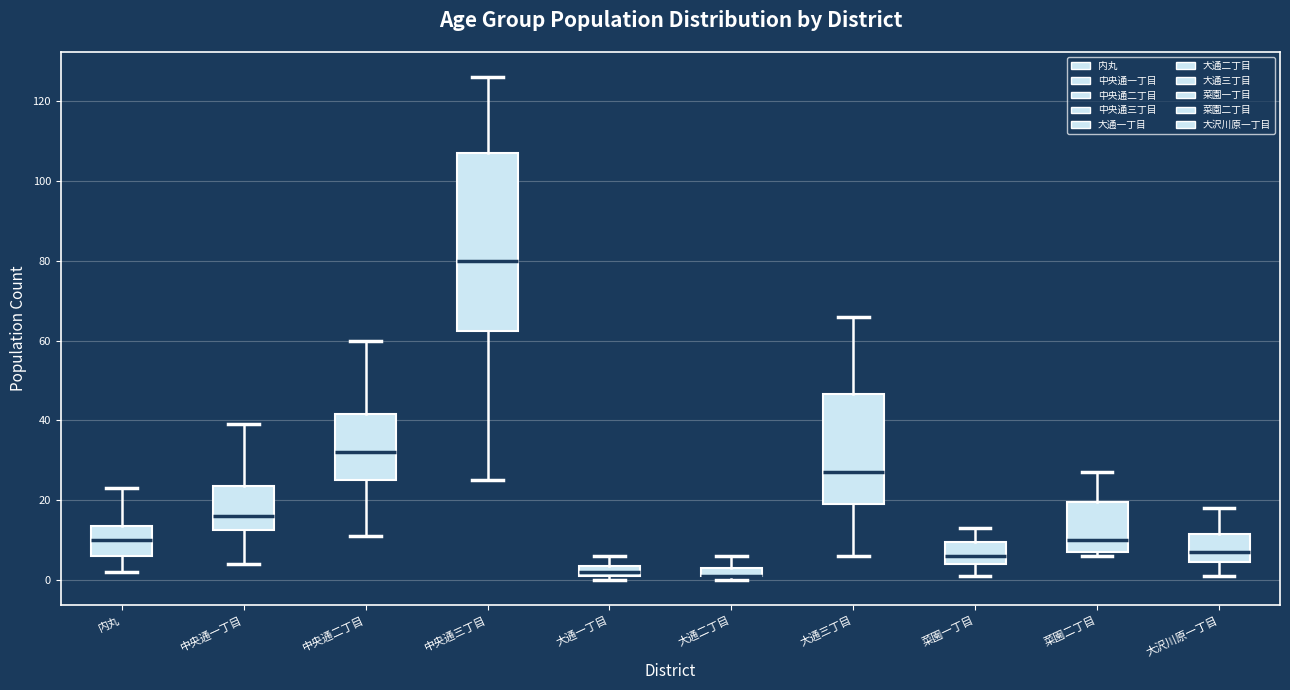

Where does the median line of the box for 中央通二丁目 sit on the y-axis? The values are not printed on the chart, so give them approximately, as read against the axis.

32